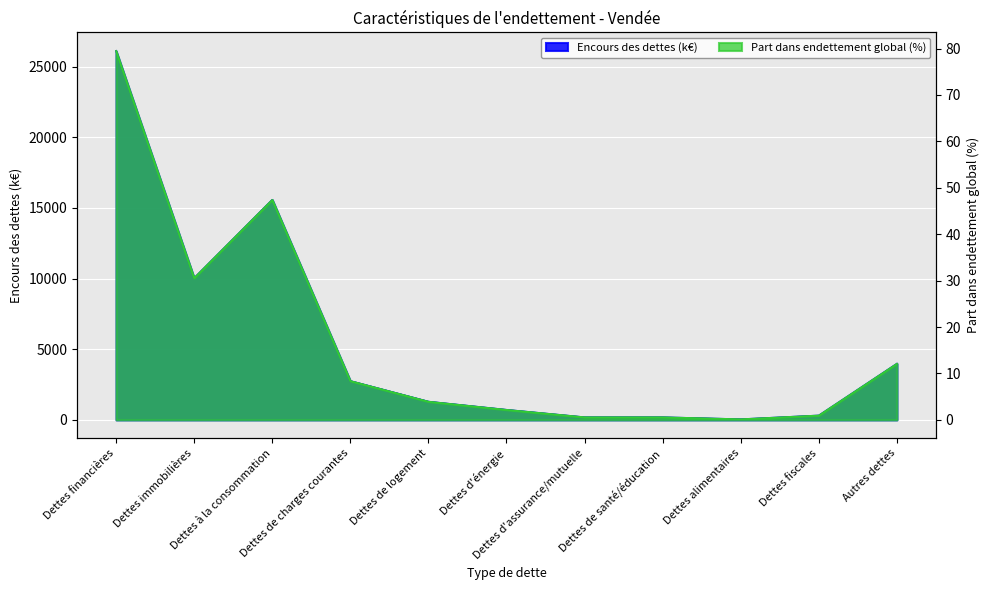

Rank the categories by Part dans endettement global (%) value from lowest to highest.

Dettes alimentaires, Dettes d'assurance/mutuelle, Dettes de santé/éducation, Dettes fiscales, Dettes d'énergie, Dettes de logement, Dettes de charges courantes, Autres dettes, Dettes immobilières, Dettes à la consommation, Dettes financières